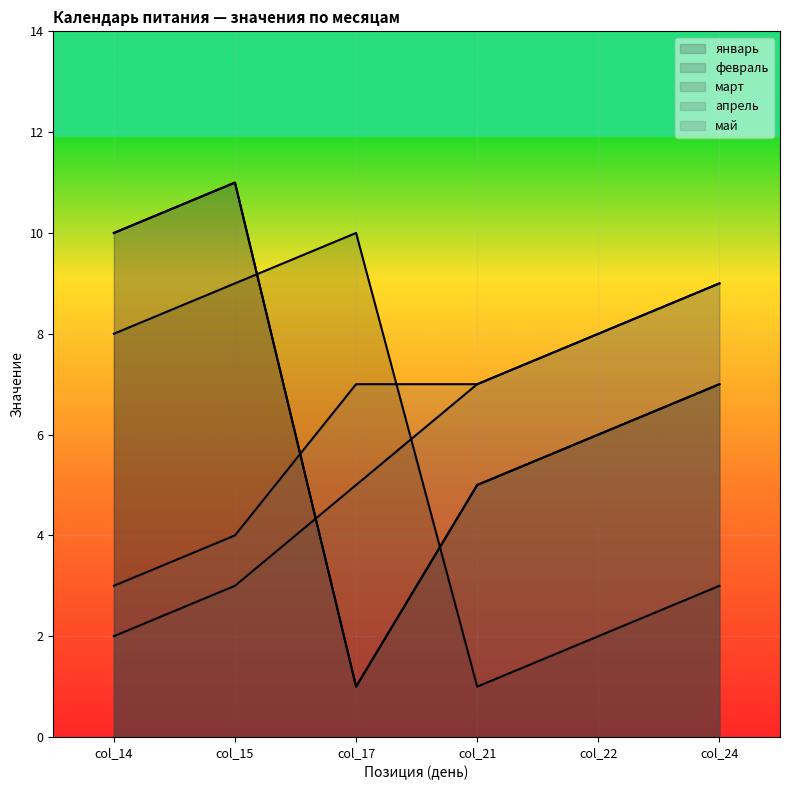

What is the difference between the апрель values at col_24 and col_22?

1